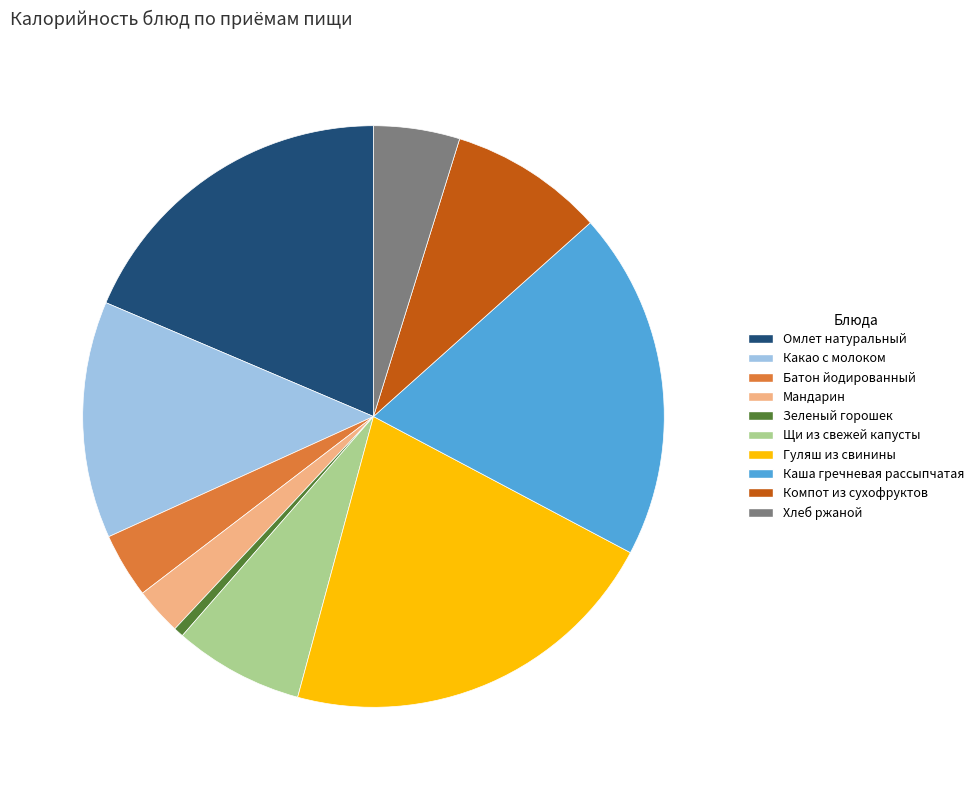

Between Омлет натуральный and Какао с молоком, which is larger?

Омлет натуральный